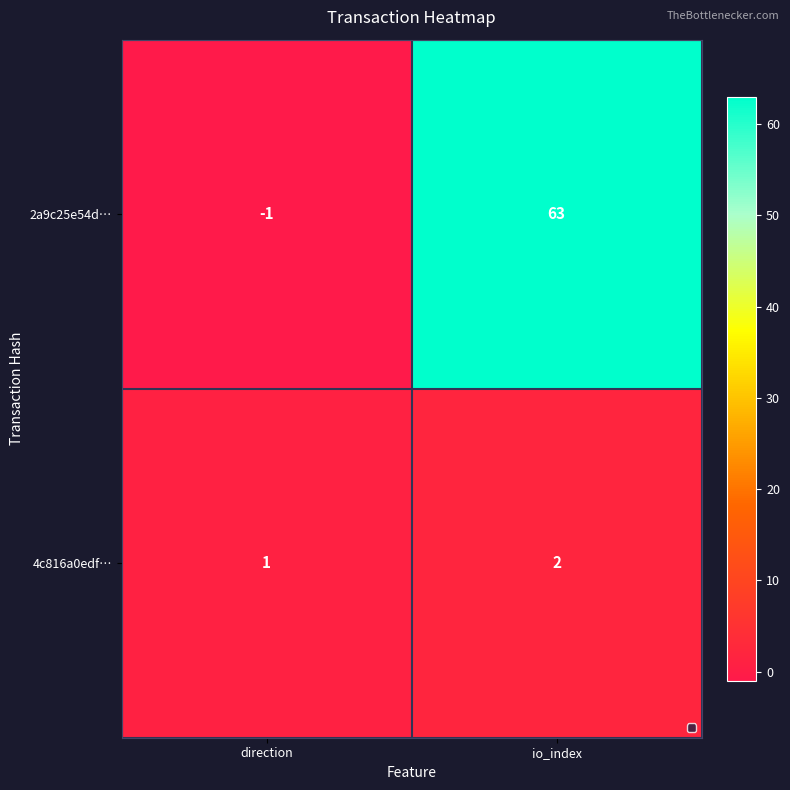

Is it true that 2a9c25e54d… equals 63 at io_index?

True